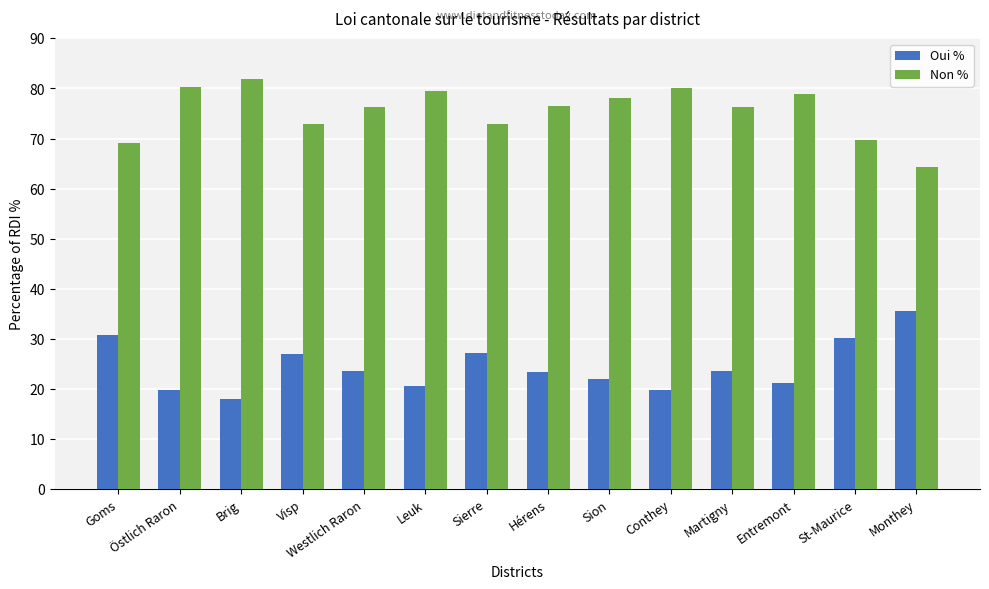

True or false: Oui % has a value of 30.3 at Brig.

False